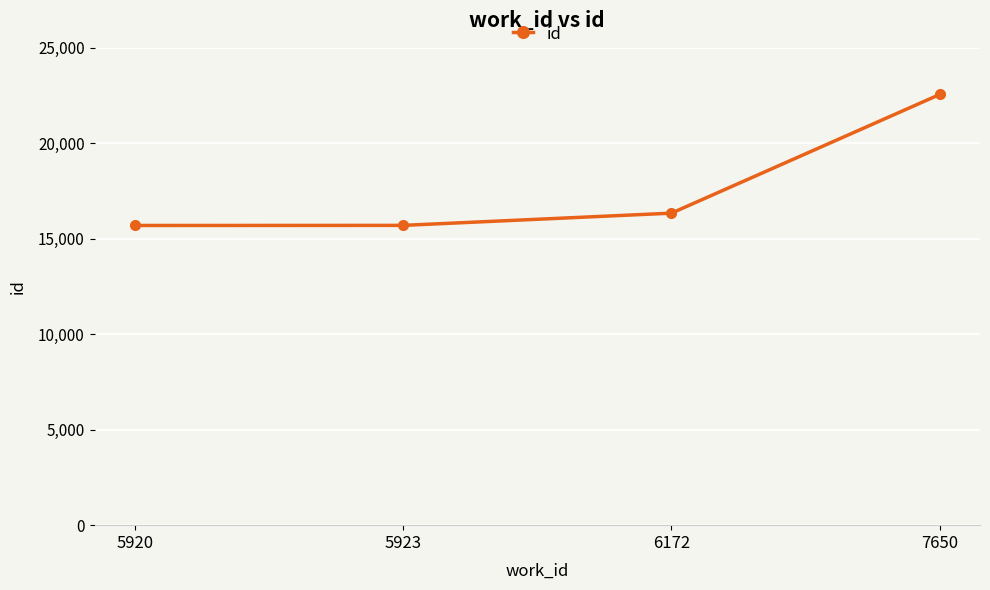

What is the change in value from 5923 to 7650?

+6857